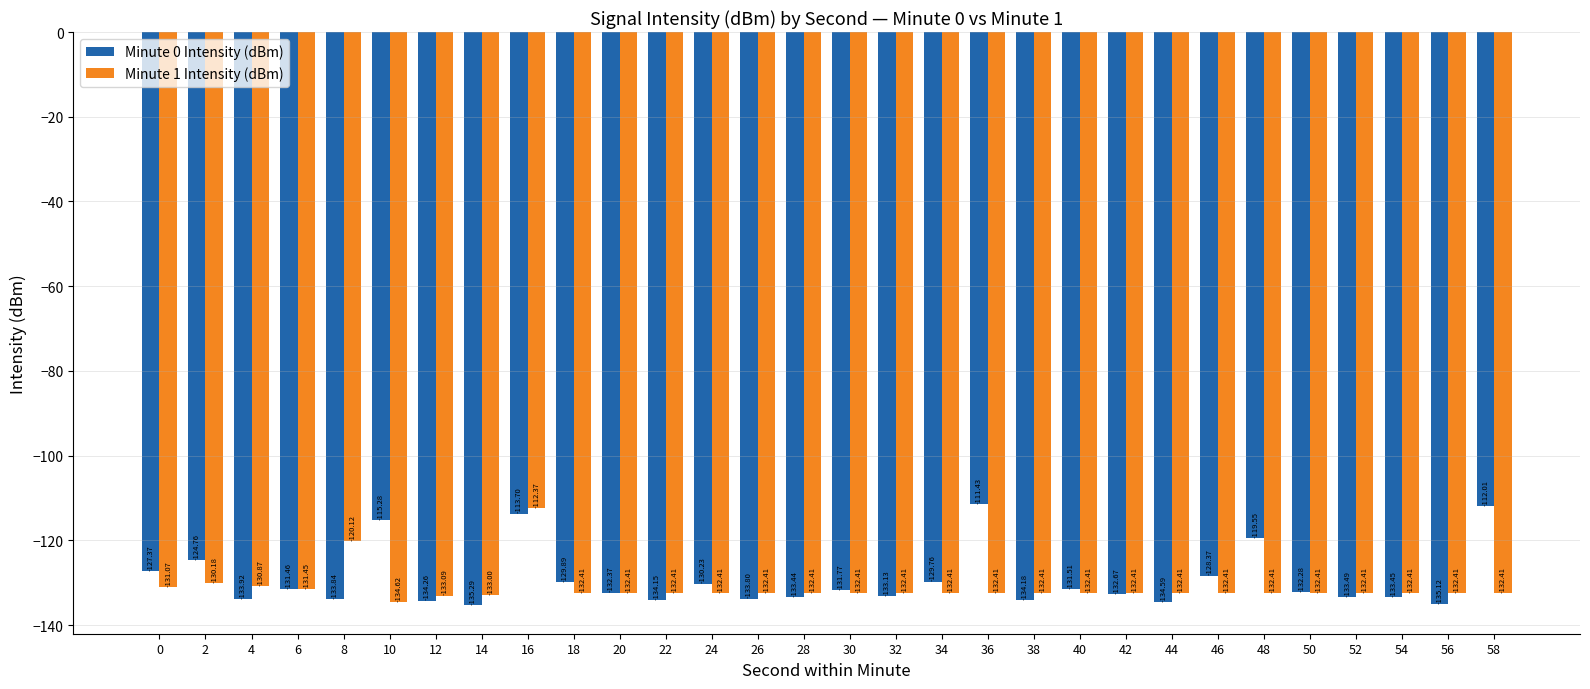

Where is Minute 0 Intensity (dBm) nearest to the value -123?

2